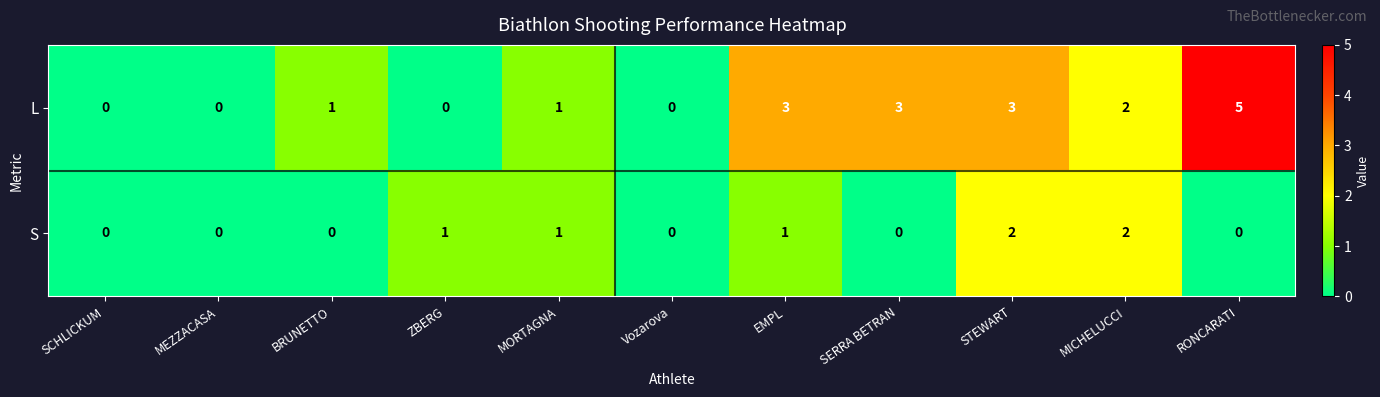

Rank the series by their average value, from lowest to highest.

S, L